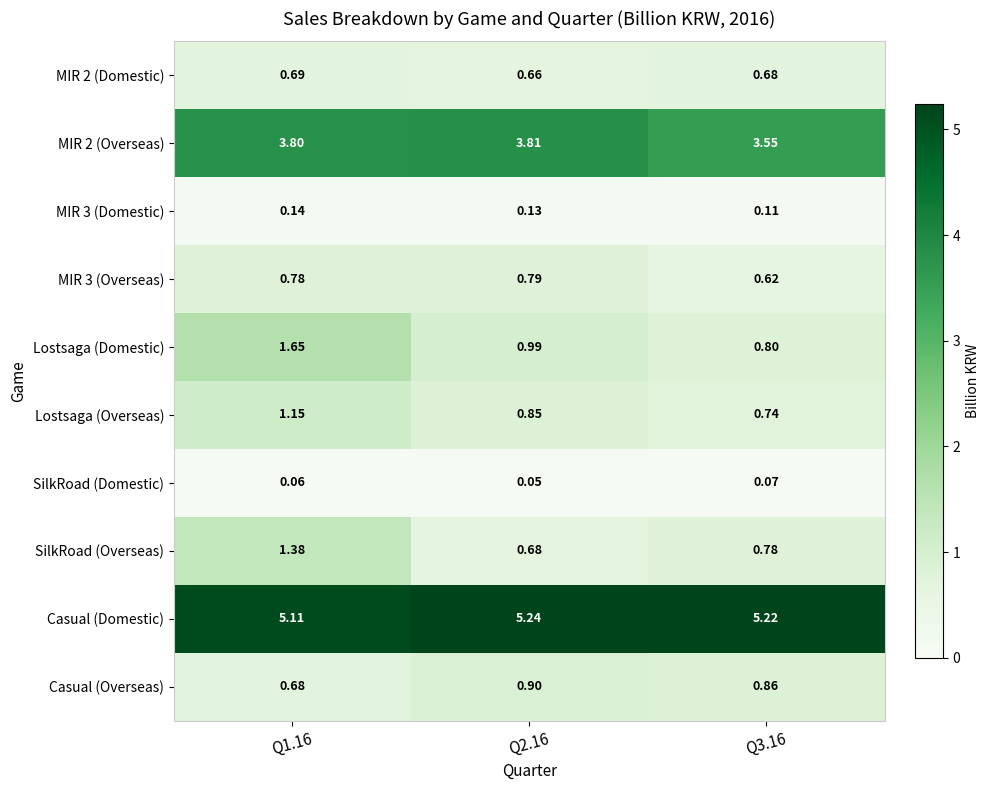

Which series has the widest spread of values?

Lostsaga (Domestic)